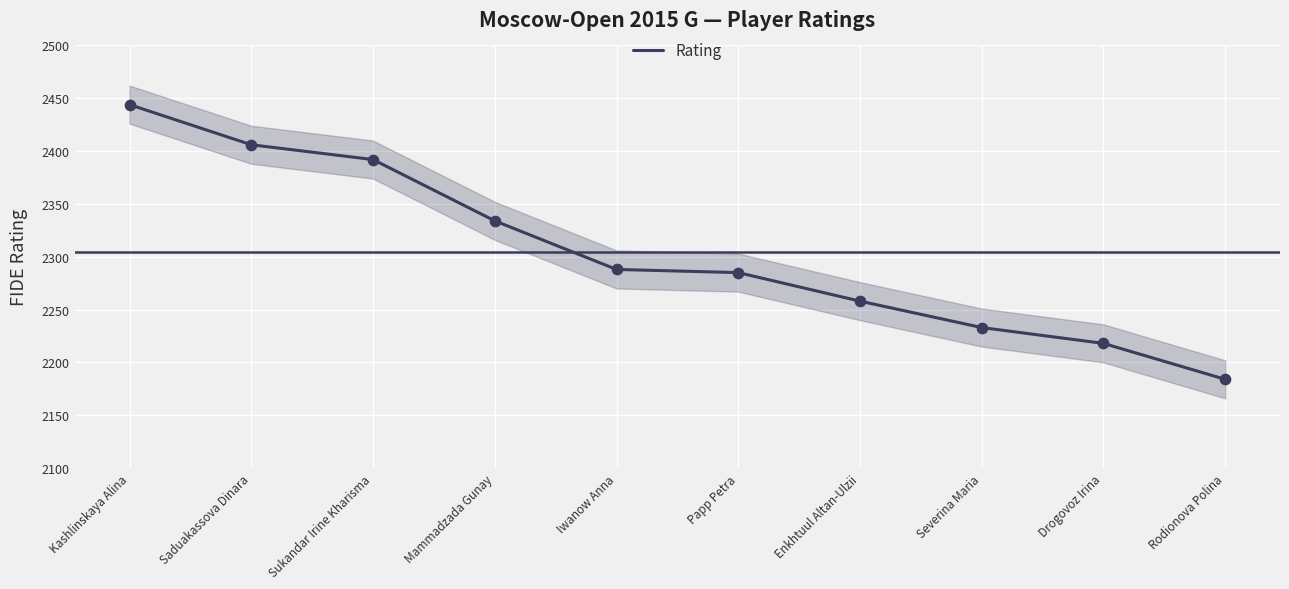

What is the change in value from Papp Petra to Severina Maria?

-52